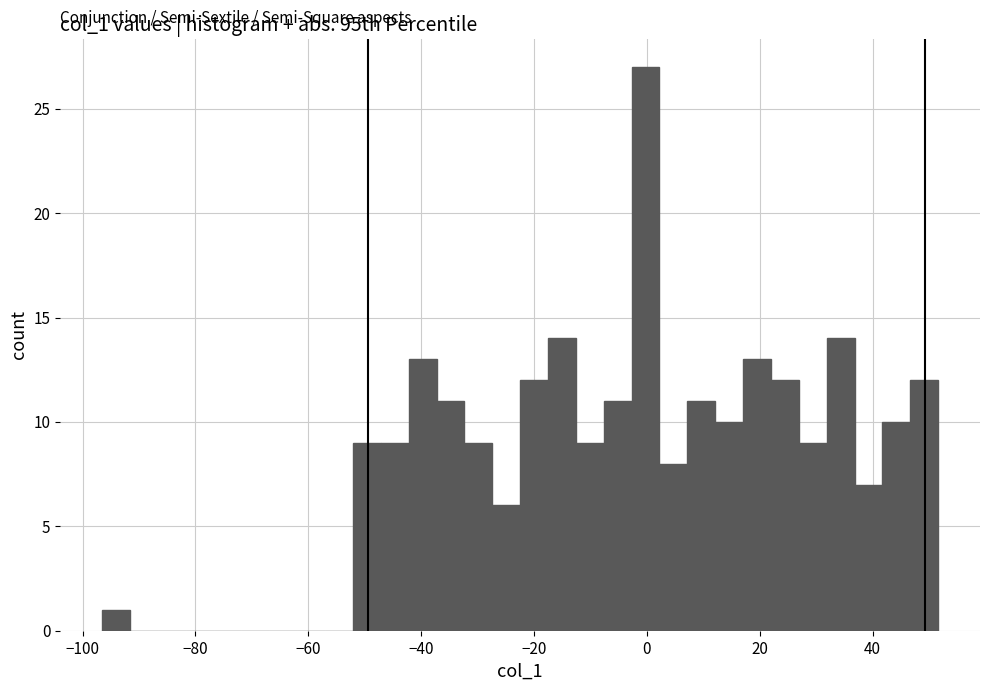

Read against the x-axis, roughly where is the centre of the tallest bar?

0